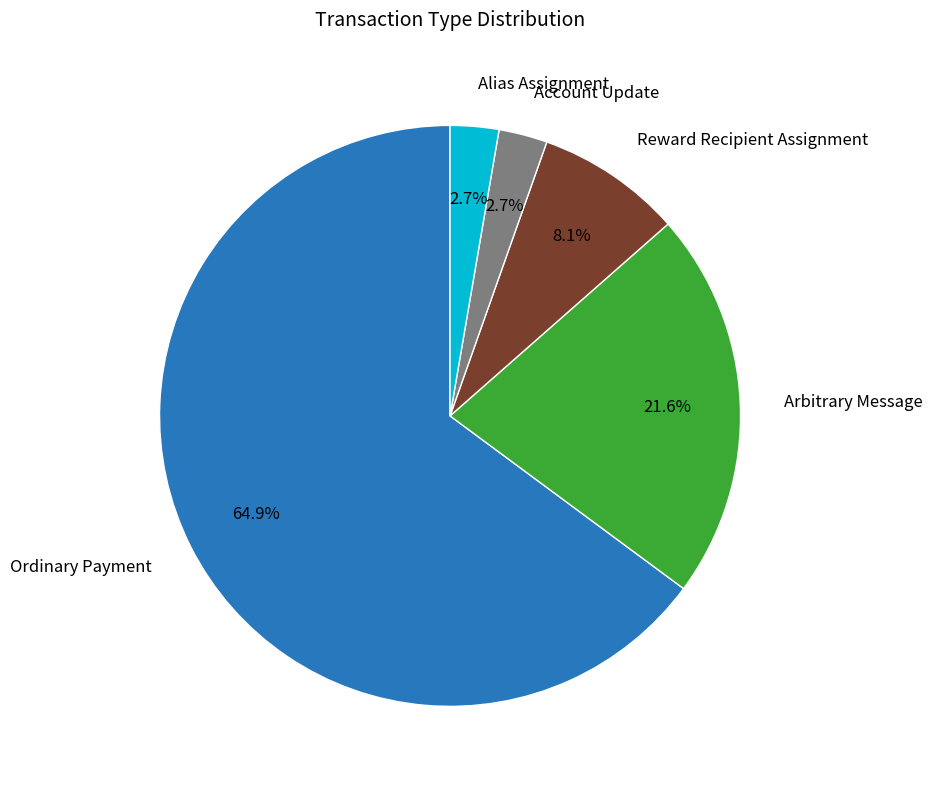

Which category has the biggest portion of the pie?

Ordinary Payment